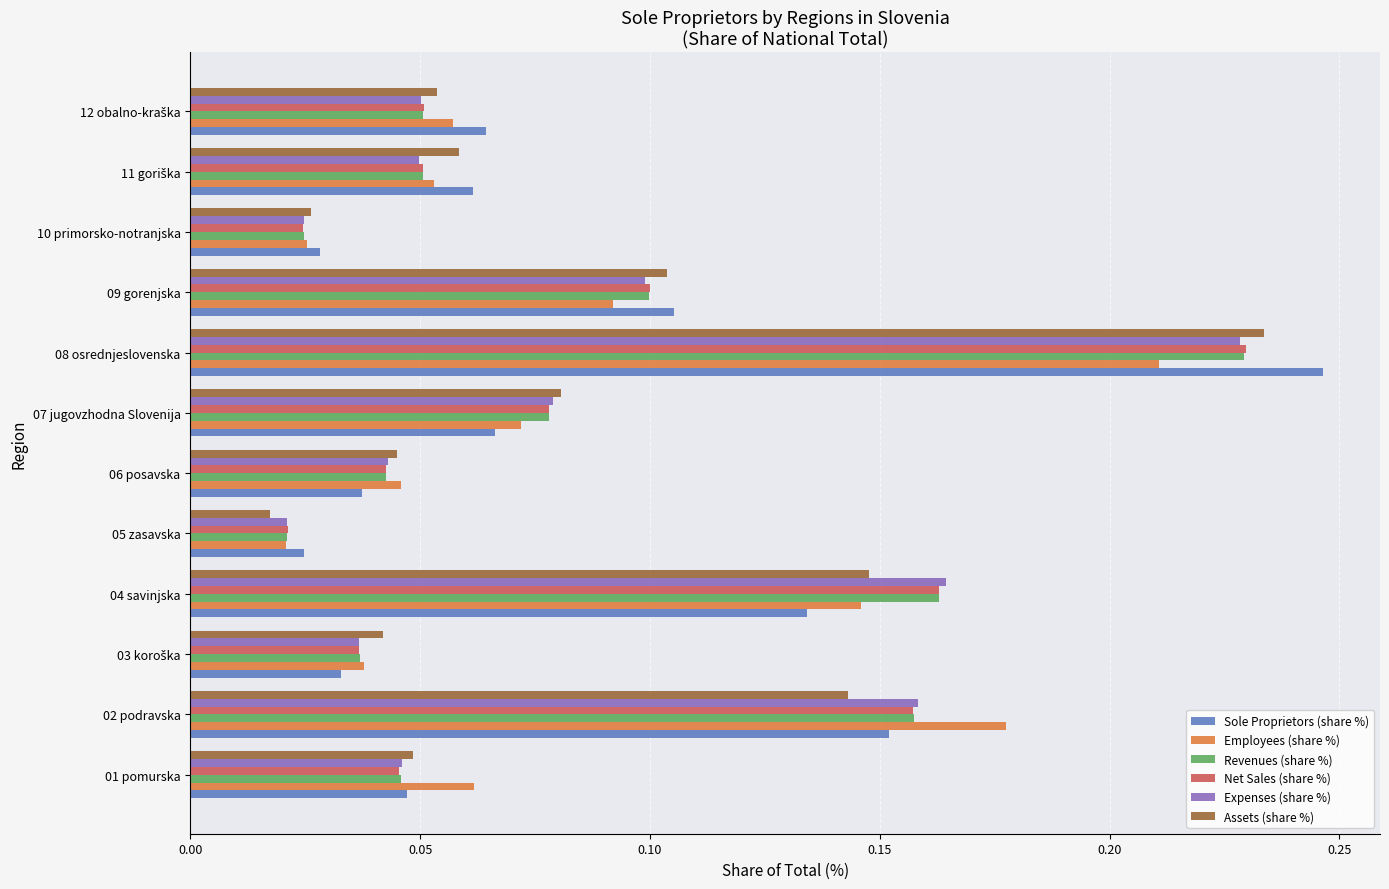

Which label corresponds to the largest value in the chart?

08 osrednjeslovenska